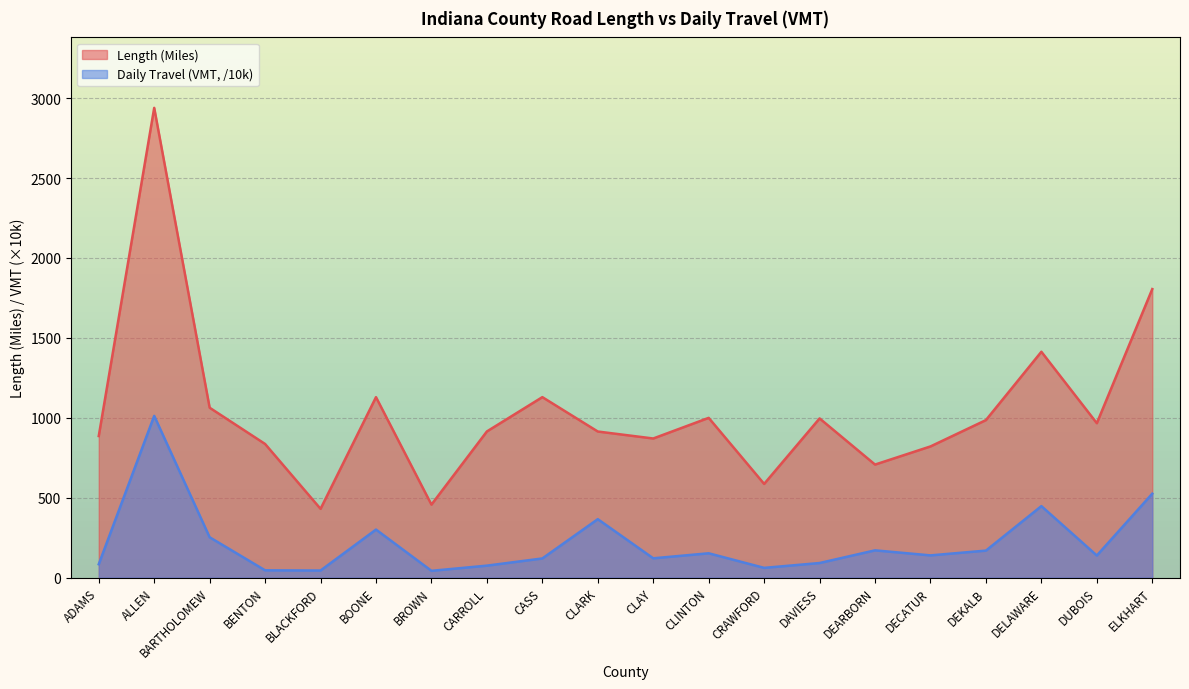

List the series in order of their peak value, lowest first.

Daily Travel (VMT, /10k), Length (Miles)